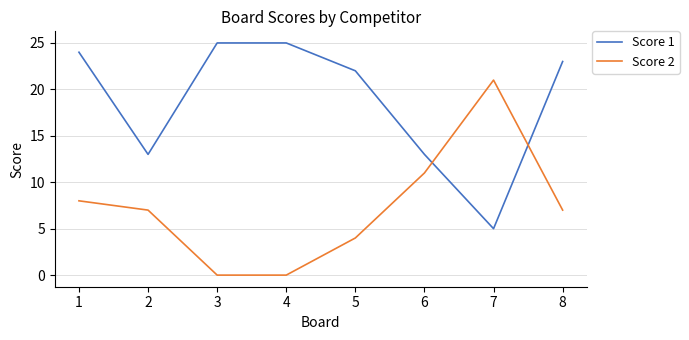

Which series has the largest total across all categories?

Score 1